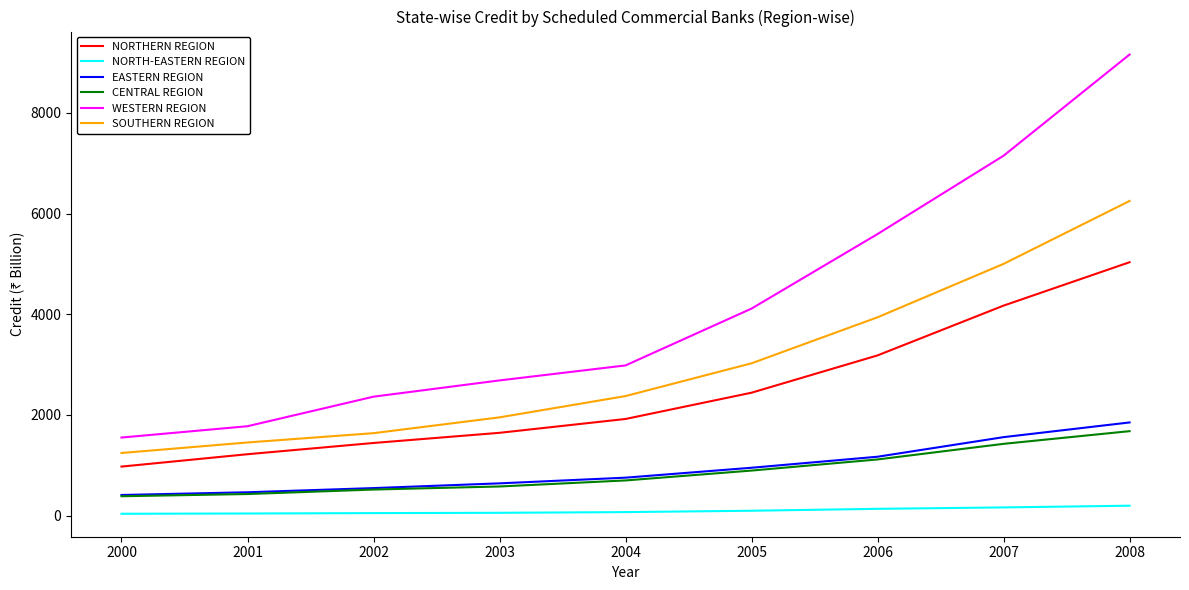

Does the chart display data point markers on the line(s)?

No